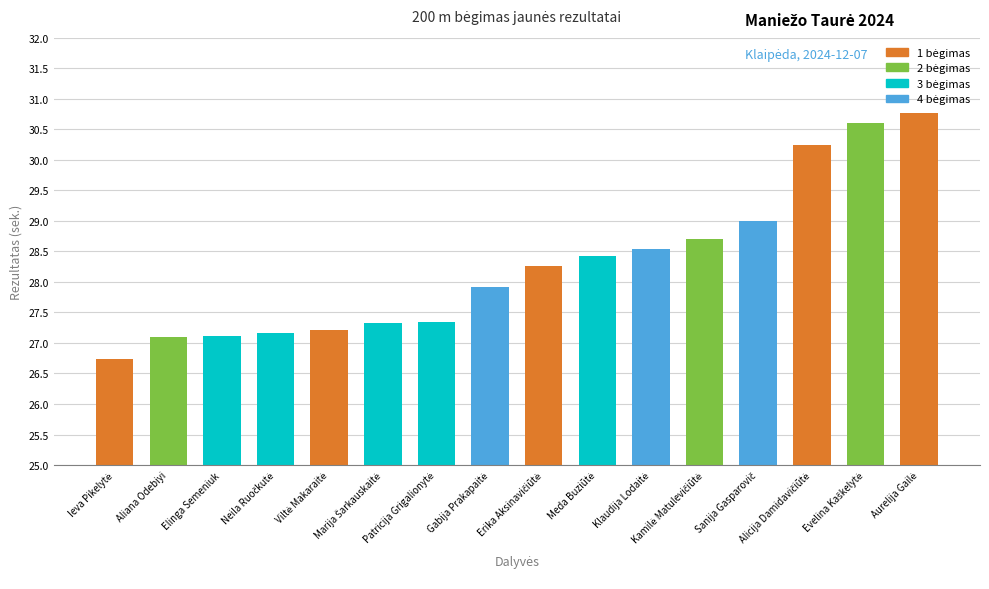

What is the maximum value shown in the chart?

30.8